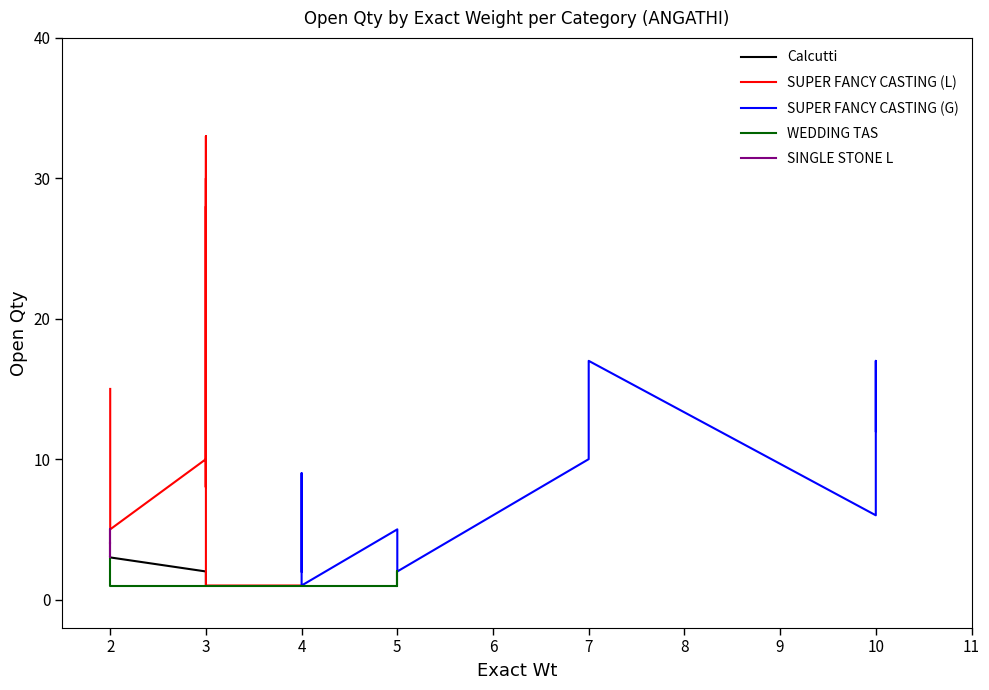

How many data points in SUPER FANCY CASTING (G) are above 3?

8